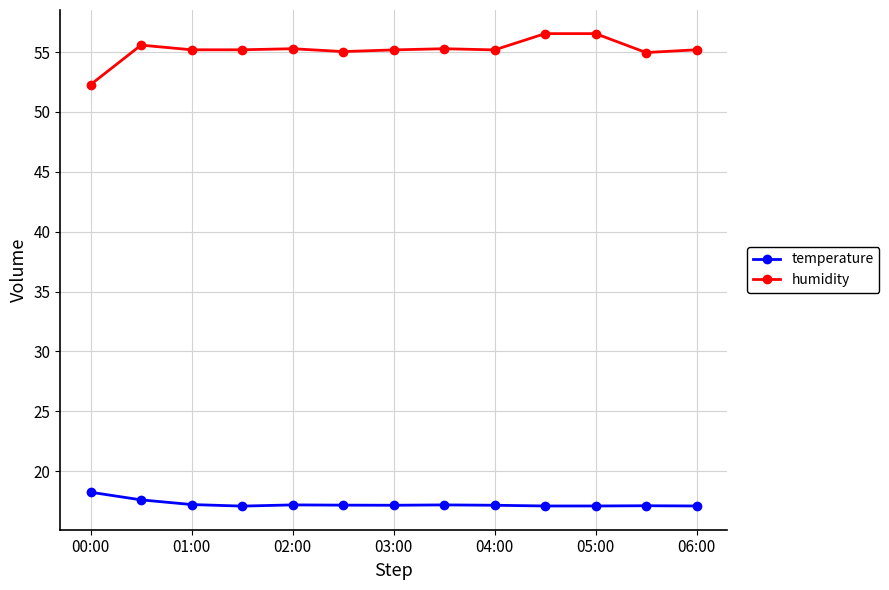

True or false: humidity and temperature intersect in this chart.

False